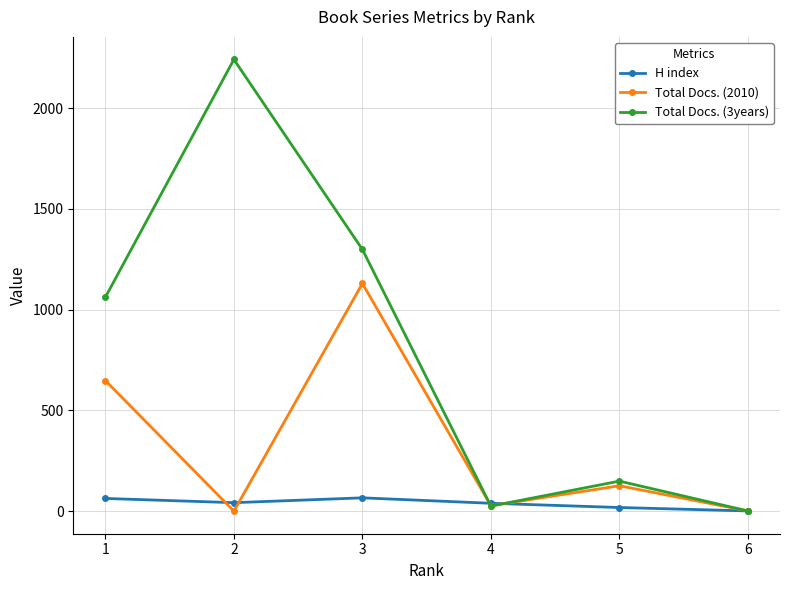

In Total Docs. (3years), how many points are lower than both neighbors (excluding endpoints)?

1